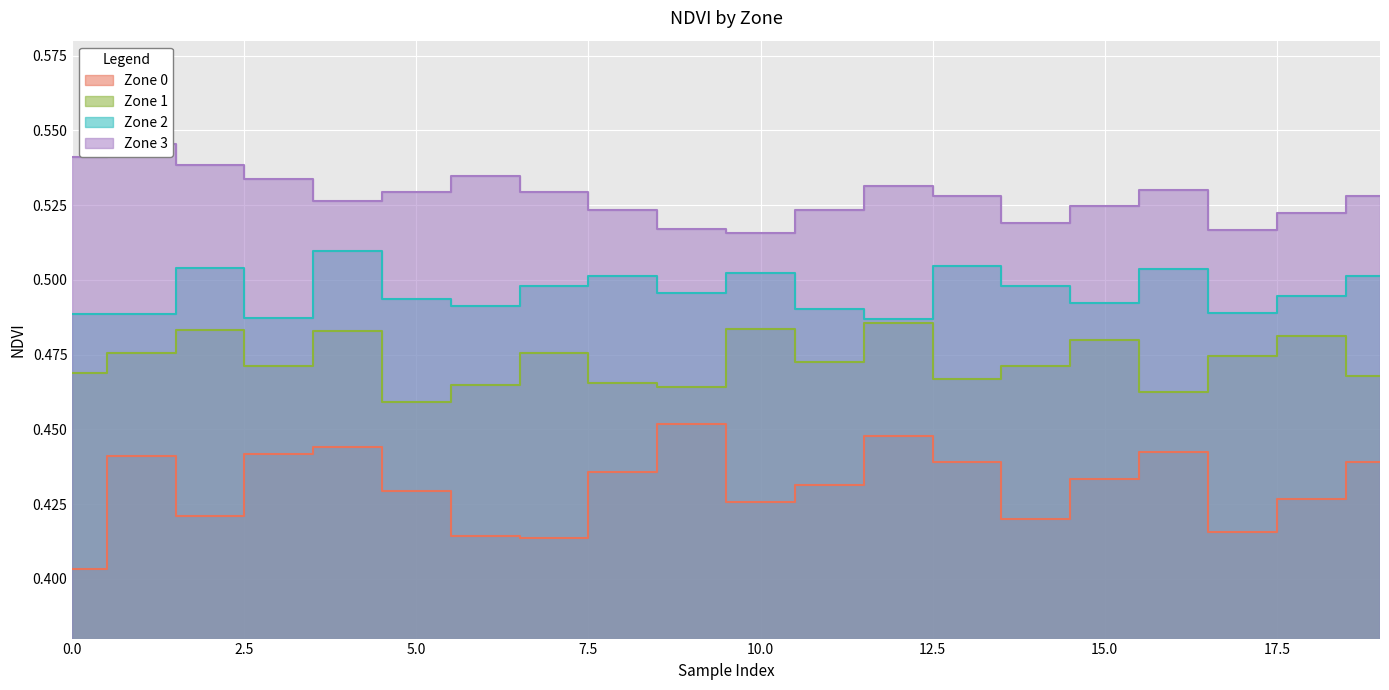

How many lines are shown in the chart?

4